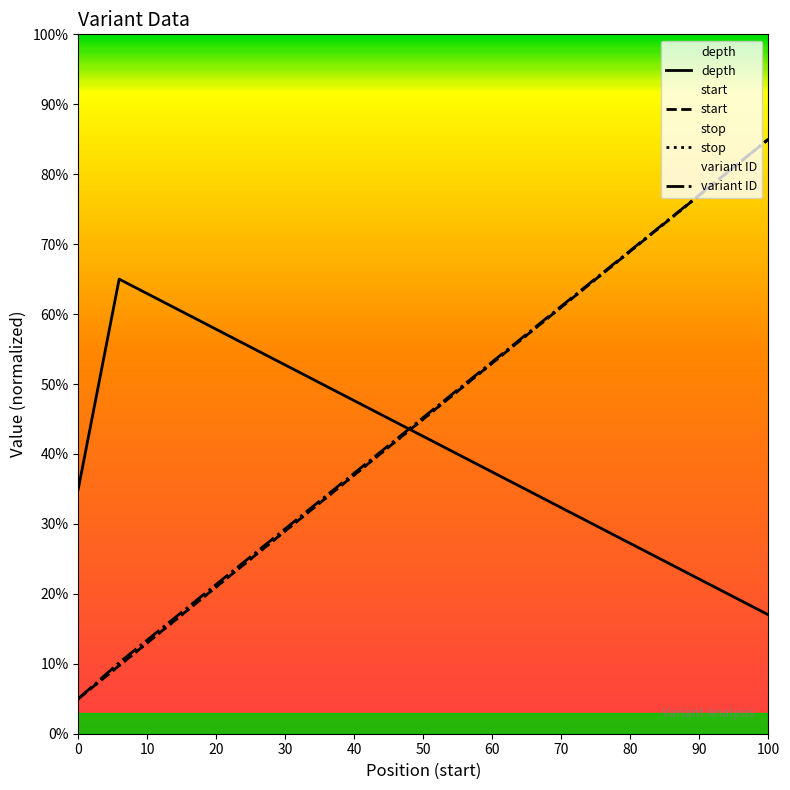

At which category is the sum across all series the highest?

100